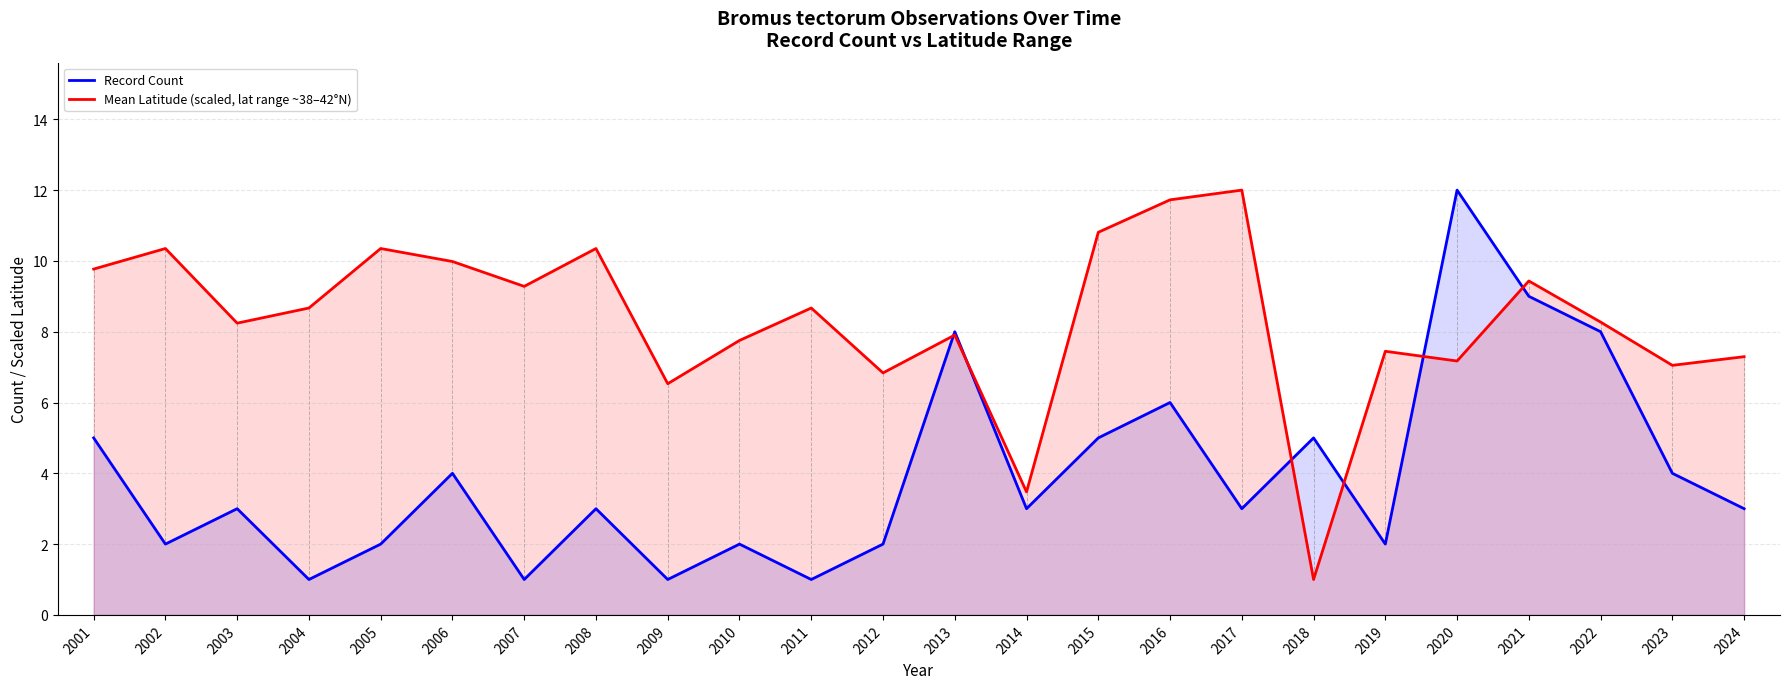

Reading right to left, list all the values displayed in this chart.

Record Count: 2024=3.0	2023=4.0	2022=8.0	2021=9.0	2020=12.0	2019=2.0	2018=5.0	2017=3.0	2016=6.0	2015=5.0	2014=3.0	2013=8.0	2012=2.0	2011=1.0	2010=2.0	2009=1.0	2008=3.0	2007=1.0	2006=4.0	2005=2.0	2004=1.0	2003=3.0	2002=2.0	2001=5.0
Mean Latitude (scaled, lat range ~38–42°N): 2024=7.3	2023=7.0	2022=8.3	2021=9.4	2020=7.2	2019=7.4	2018=1.0	2017=12.0	2016=11.7	2015=10.8	2014=3.5	2013=7.9	2012=6.8	2011=8.7	2010=7.8	2009=6.5	2008=10.3	2007=9.3	2006=10.0	2005=10.3	2004=8.7	2003=8.2	2002=10.3	2001=9.8